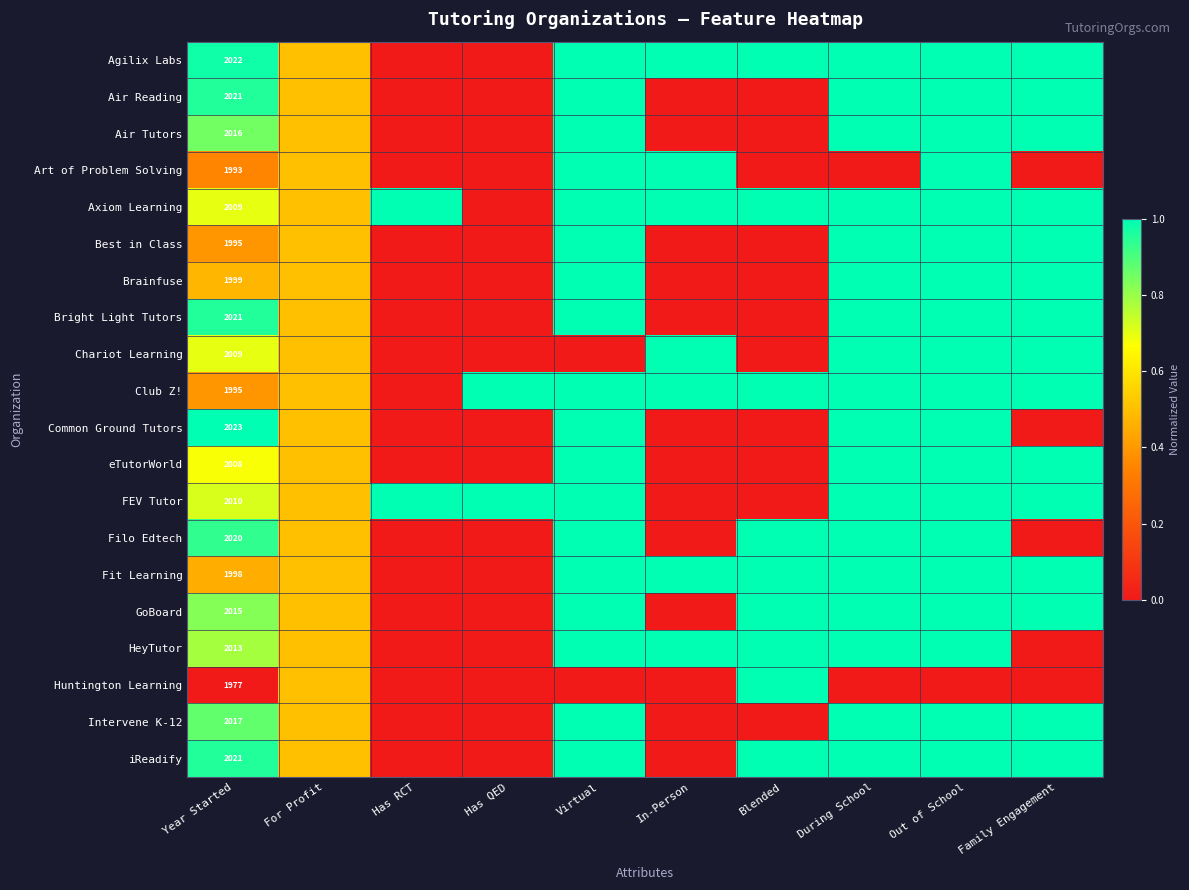

What is the total value across all series at Year Started?

40182.0